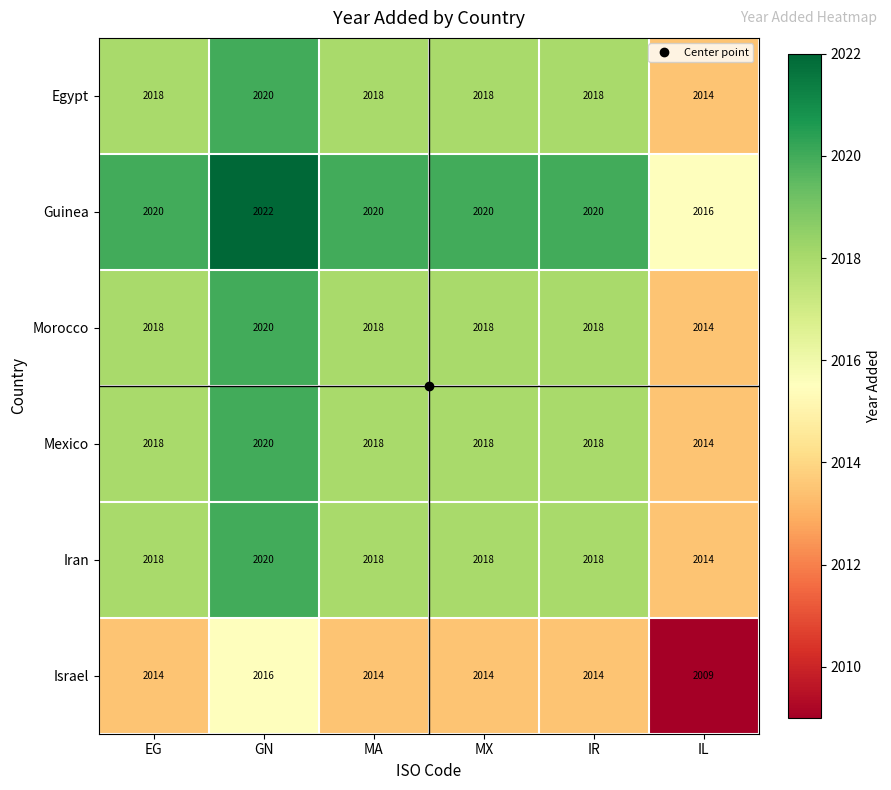

Count the number of categories in the chart.

6